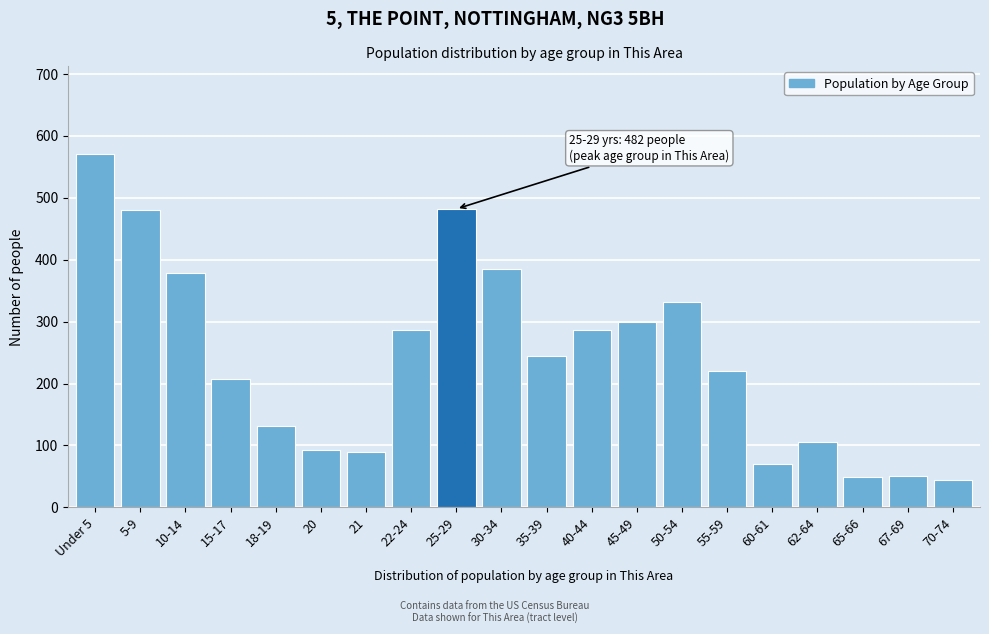

Is it true that the value at 50-54 is 332?

True